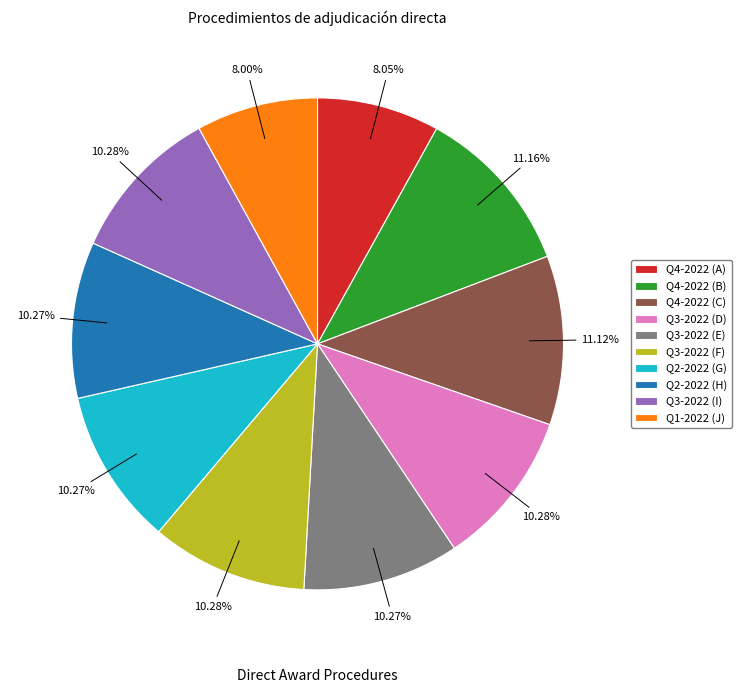

Which has a higher value, Q4-2022 (B) or Q4-2022 (A)?

Q4-2022 (B)